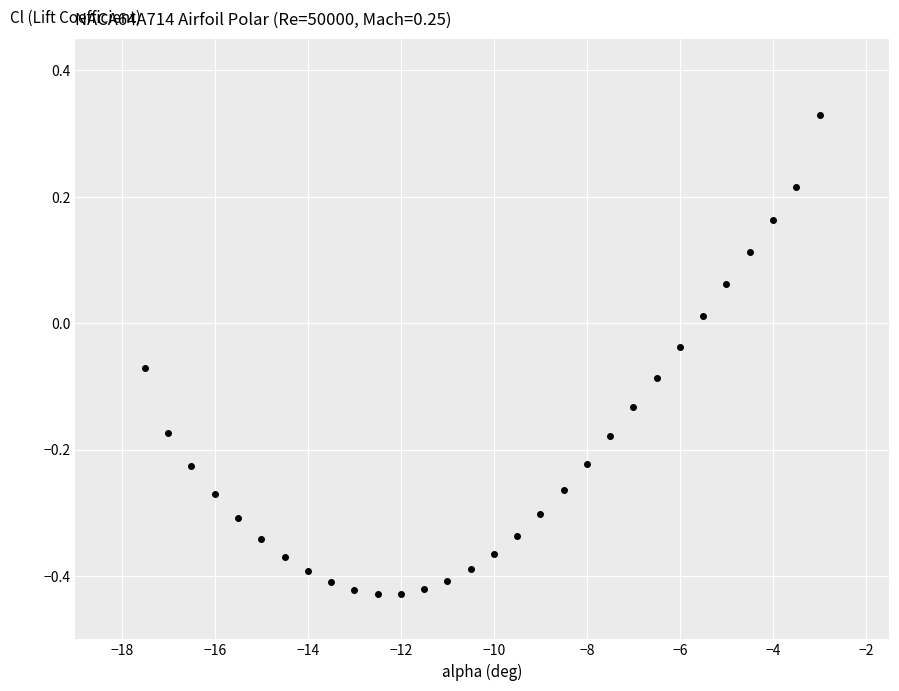

What is the range of X values (max minus min)?

14.5